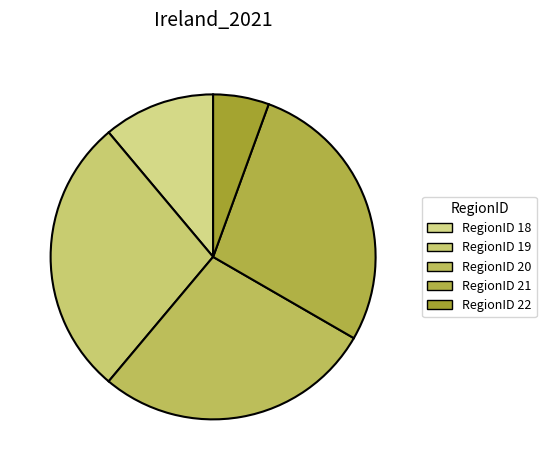

Which category has the smallest portion of the pie?

22